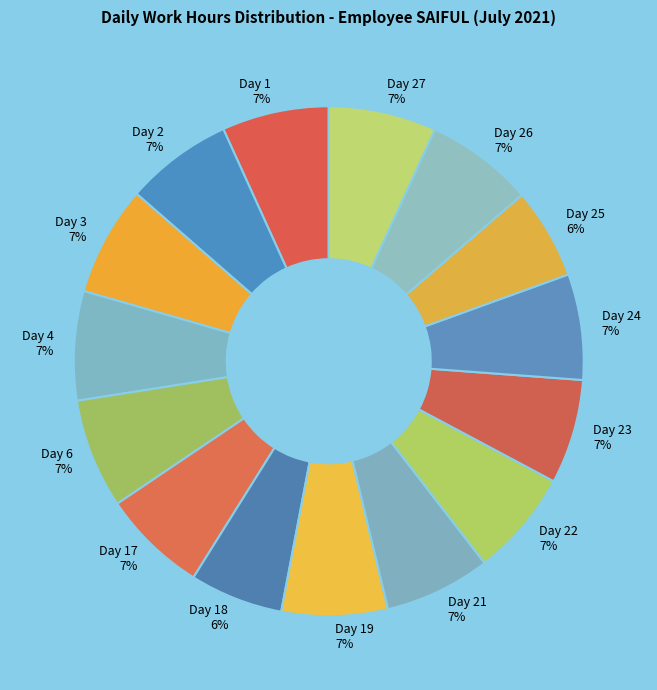

To the nearest percent, what portion does Day 2 7% represent?

7%